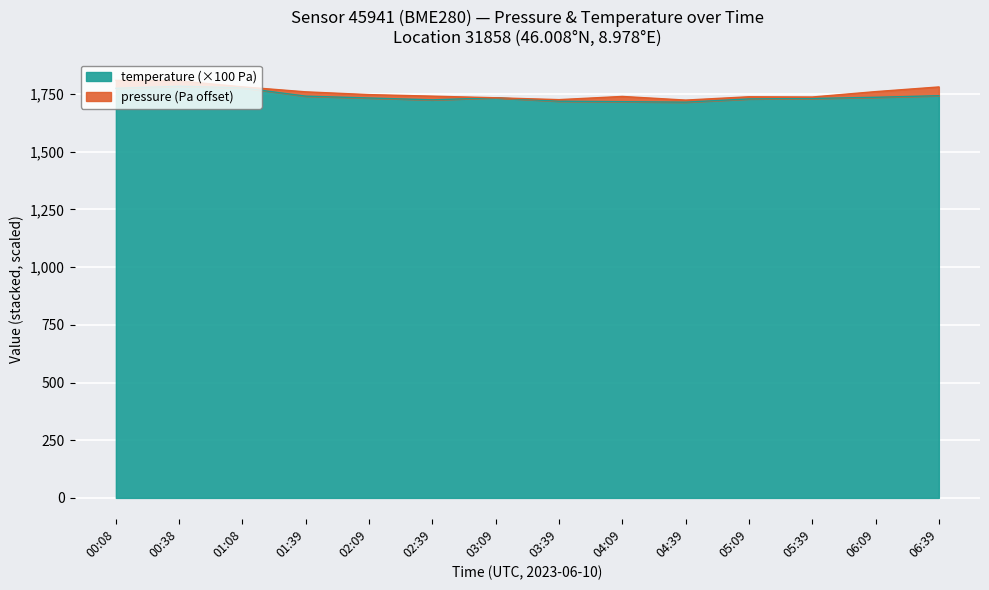

Approximately how many times larger is the value at 06:39 compared to 00:38?

1.0